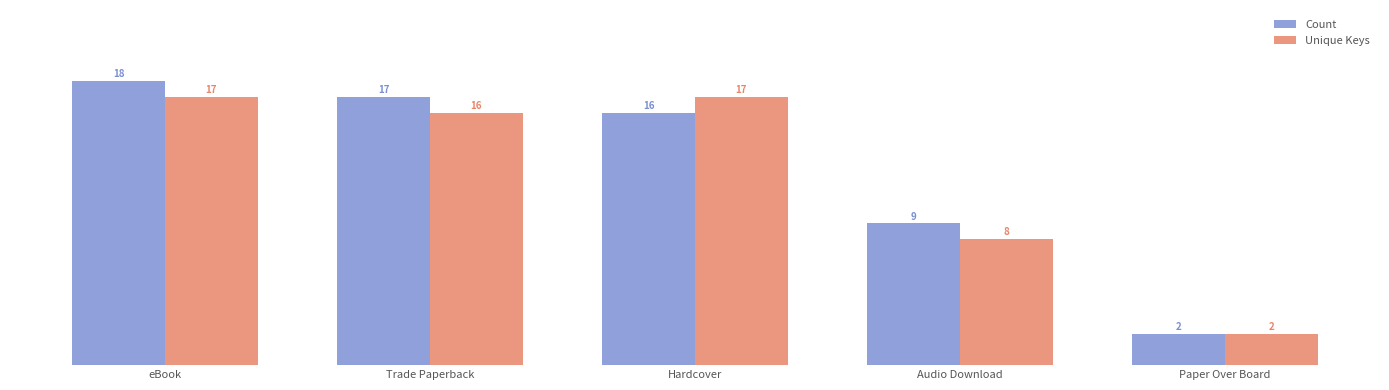

What is the lowest value of the Count series?

2